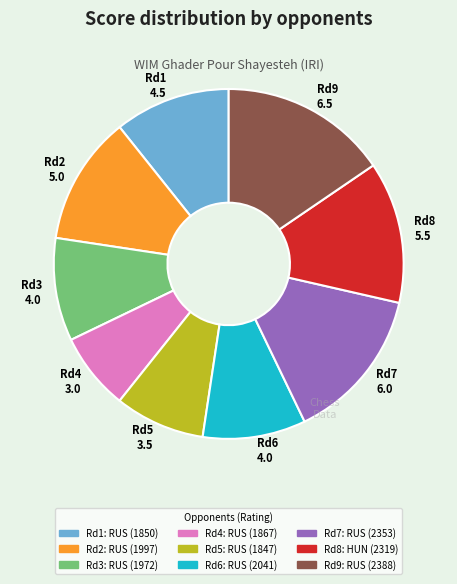

True or false: Rd7 6.0 accounts for 27% of the total.

False